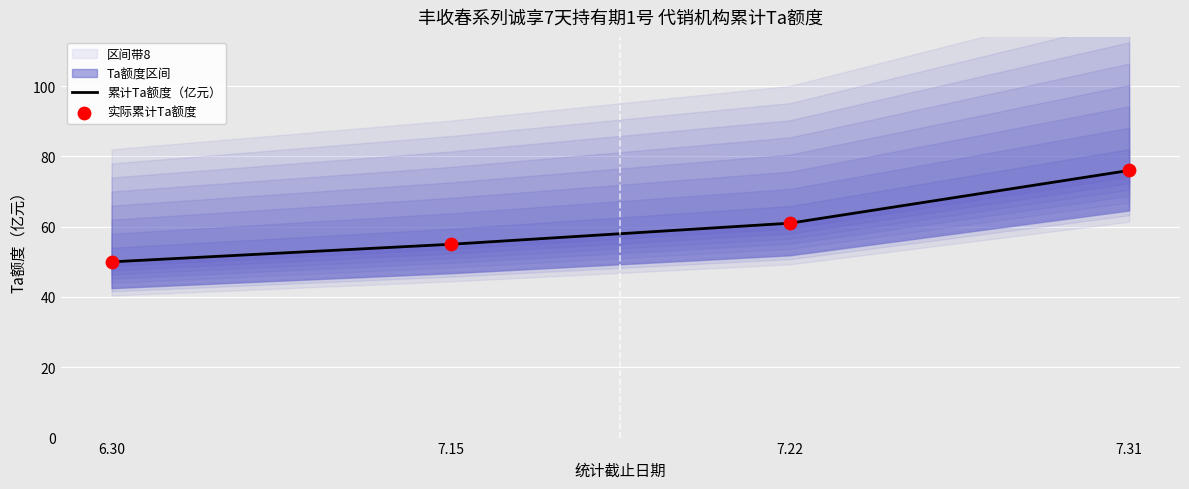

At which category is the sum across all series the highest?

7.31